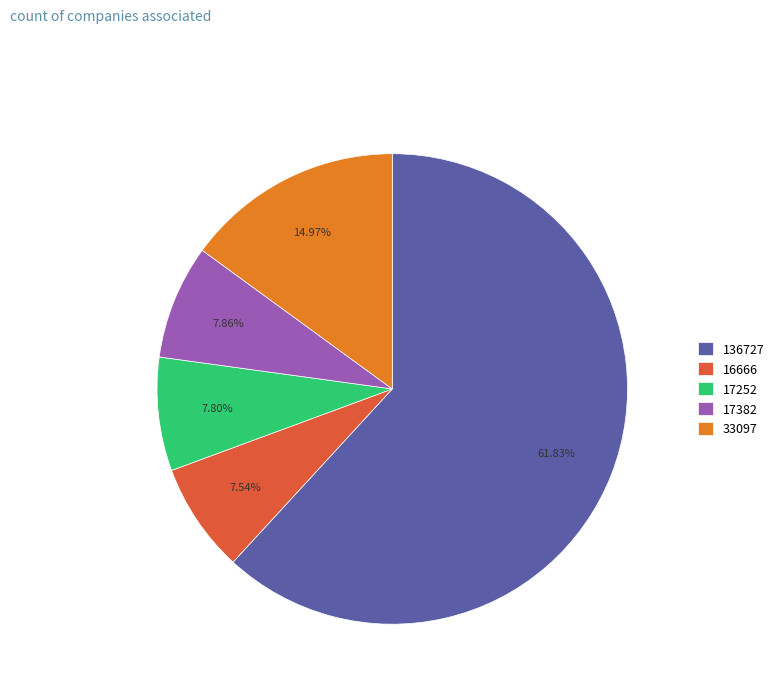

How many segments does this pie chart have?

5